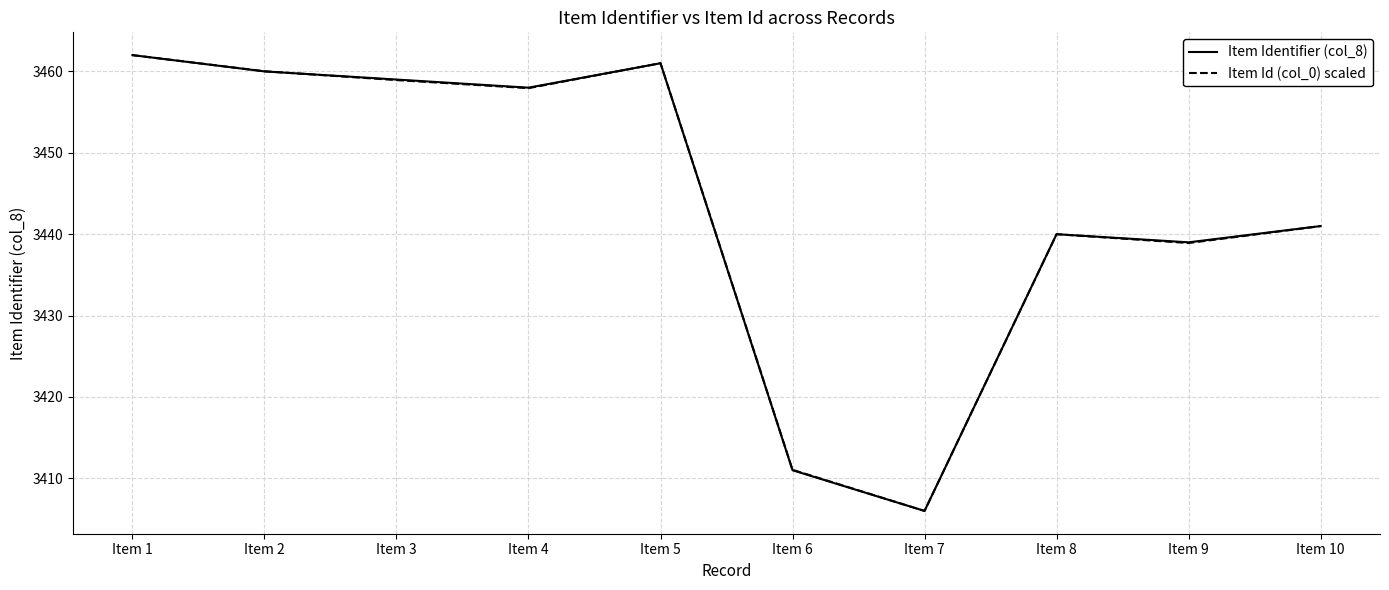

At which label does Item Identifier (col_8) reach its minimum?

Item 7